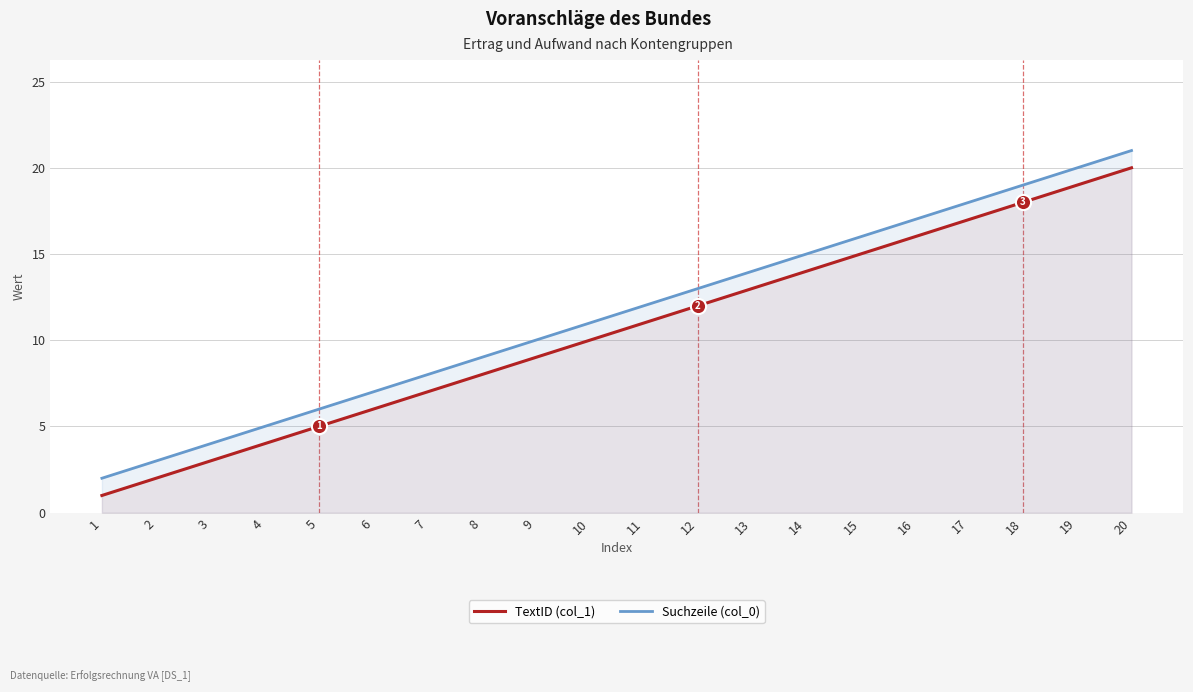

Which series has the largest Y range (max minus min)?

TextID (col_1)